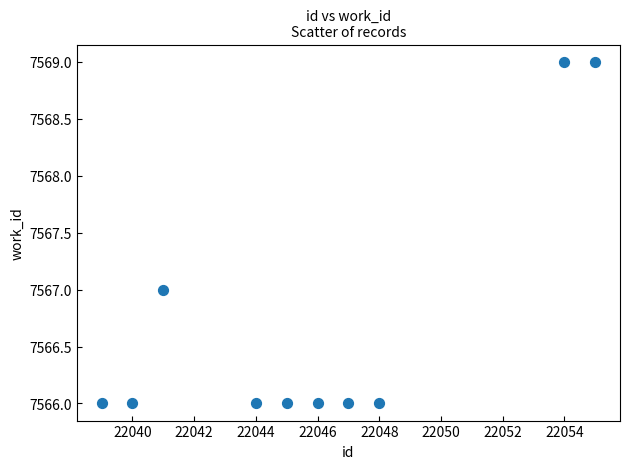

What is the average Y value?

7567